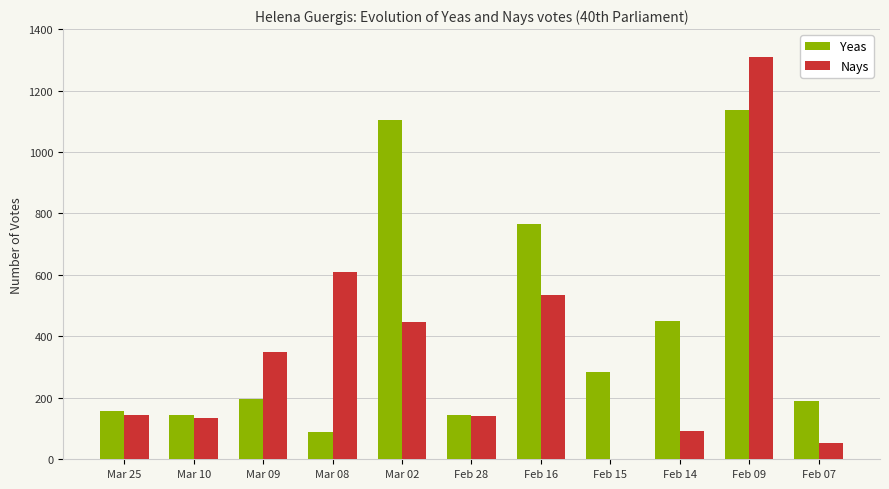

What is the sum of all Nays values?

3816